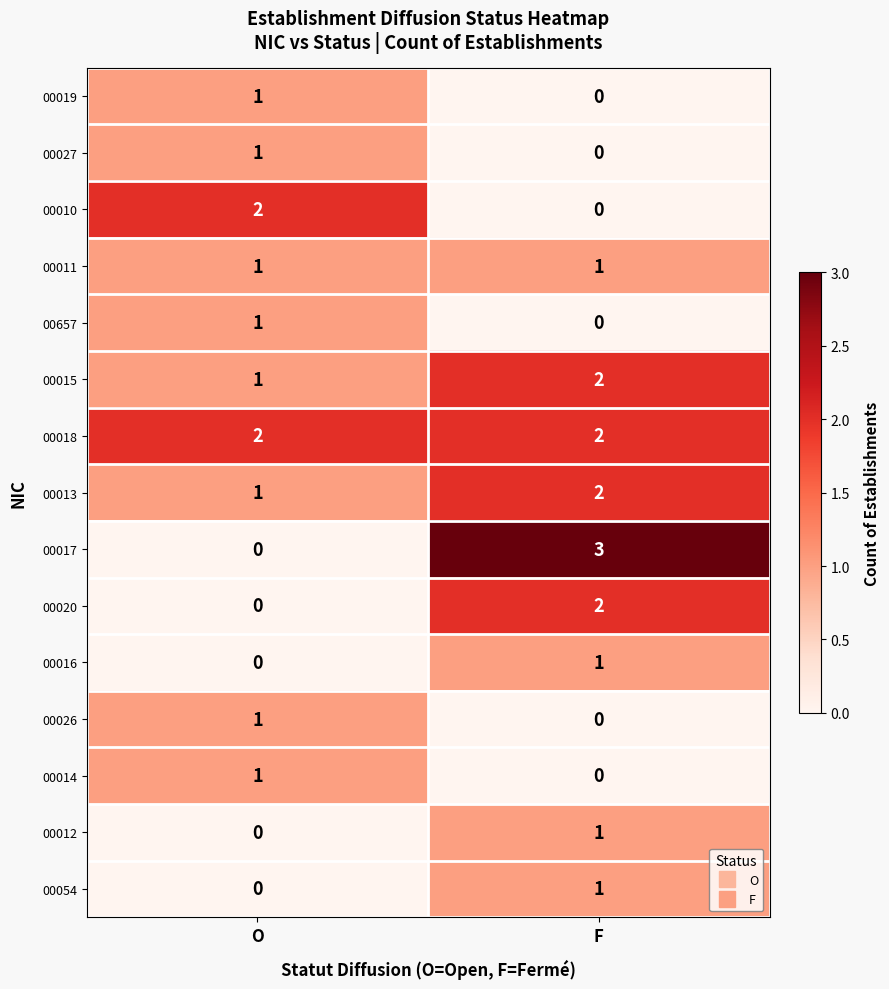

What is the spread (max minus min) of values at F?

3